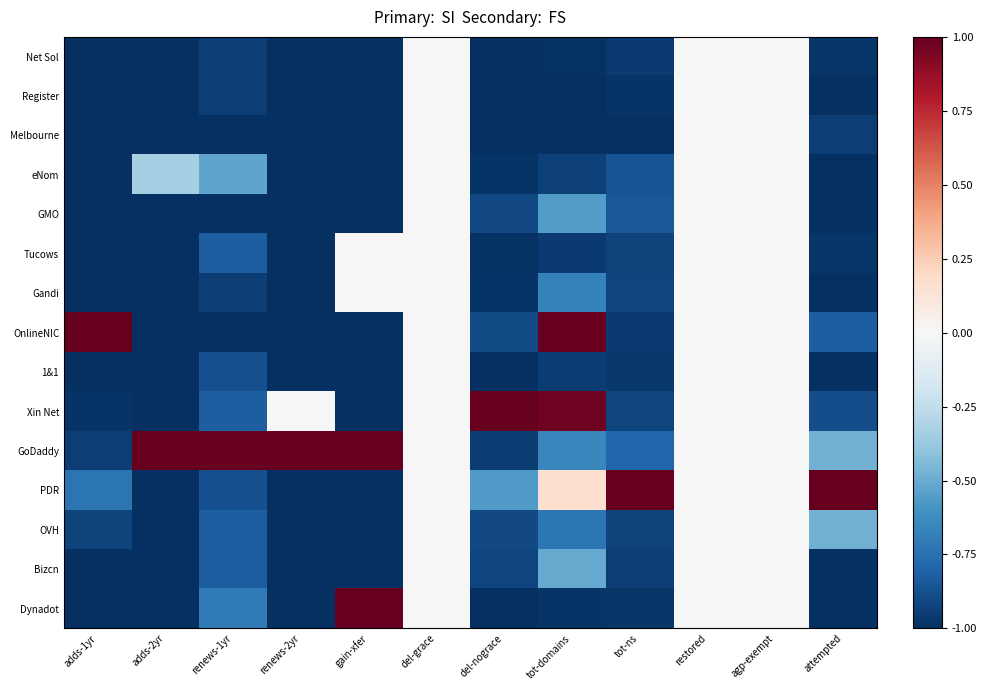

Which series has the widest spread of values?

OnlineNIC